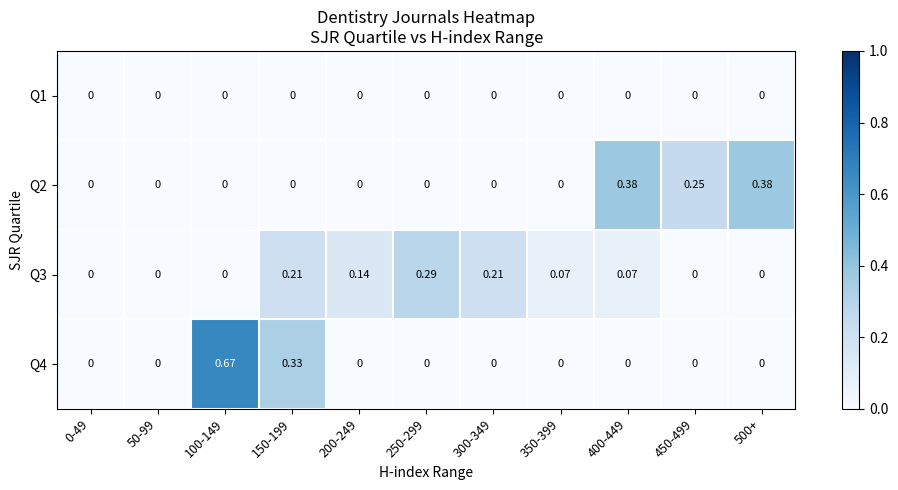

At which category is the sum across all series the highest?

100-149